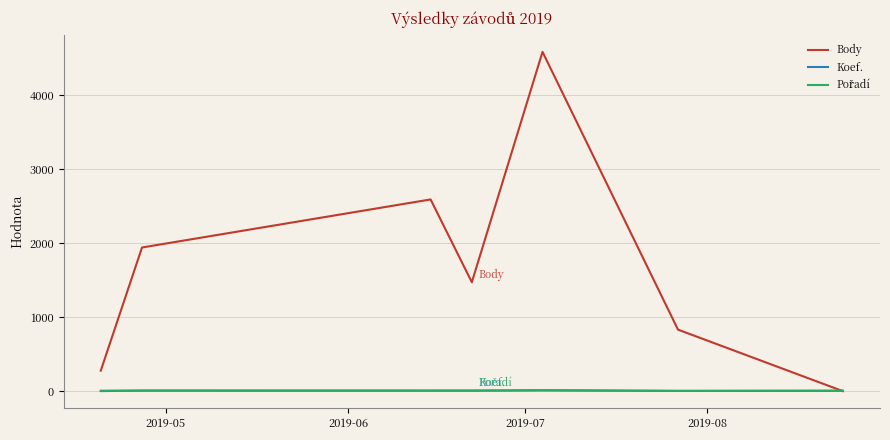

Which series has the largest total across all categories?

Body